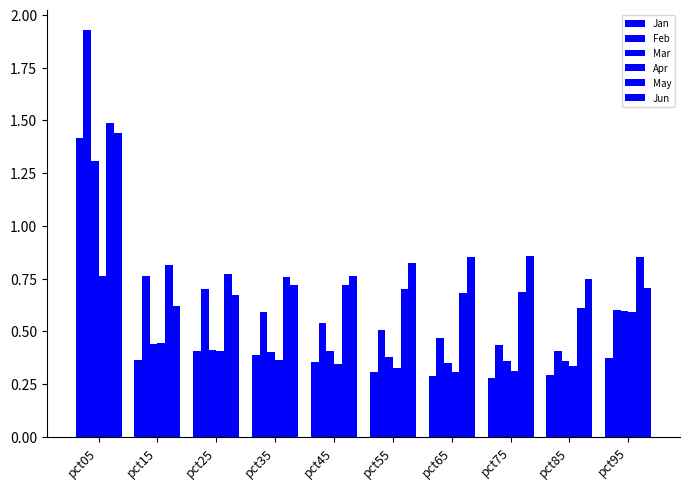

What is the greatest value displayed?

1.9